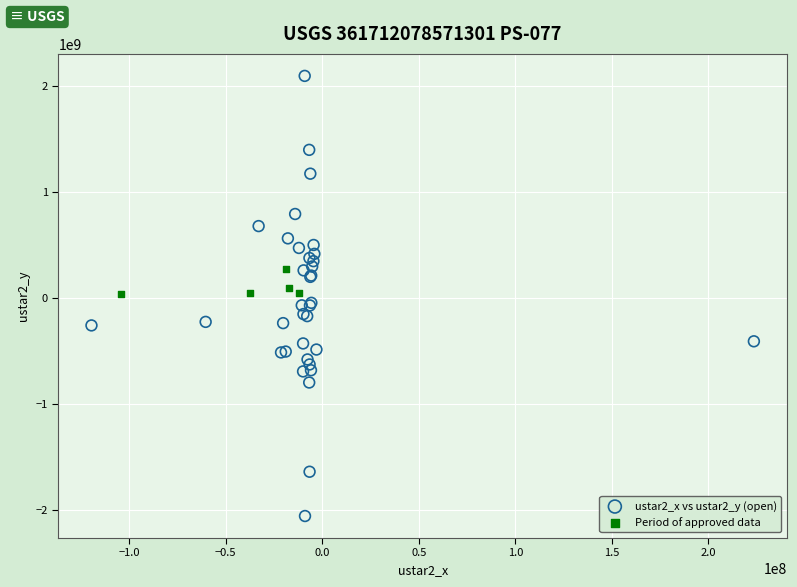

Which series contains the lowest Y value?

ustar2_x vs ustar2_y (open)